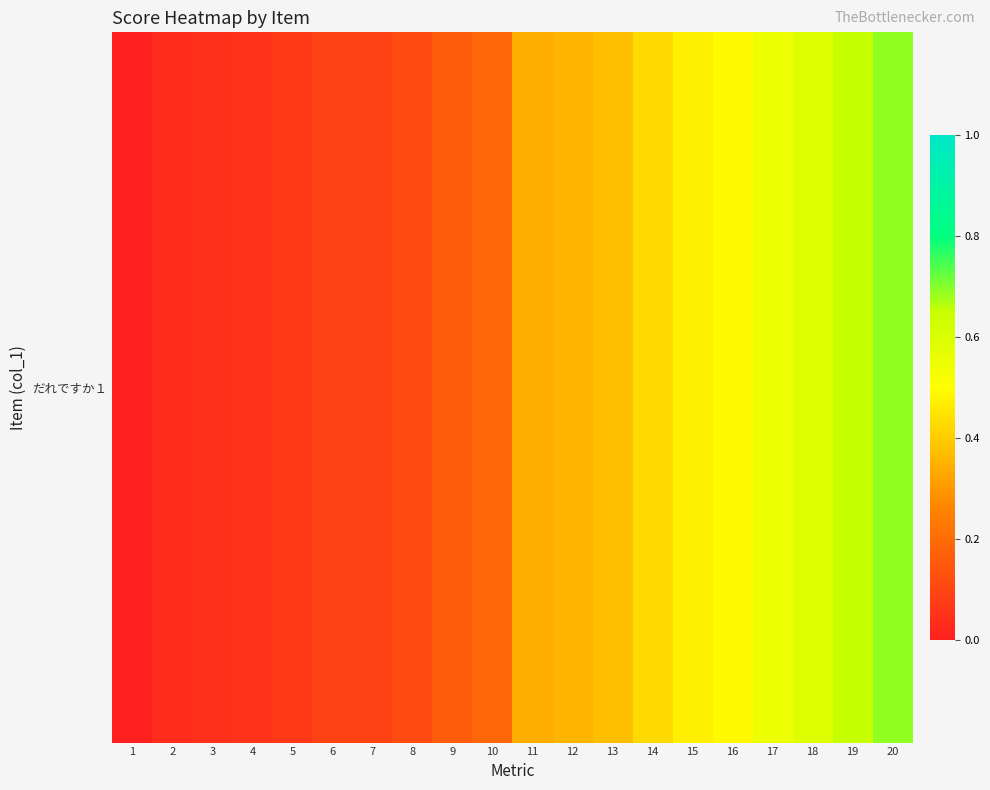

The value at 12 is 0.2. True or false?

False